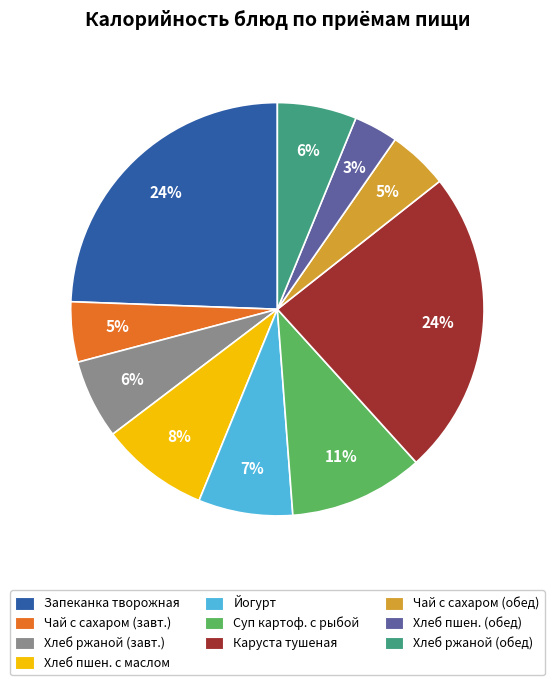

Approximately how many times larger is the value at Суп картоф. с рыбой compared to Чай с сахаром (обед)?

2.2